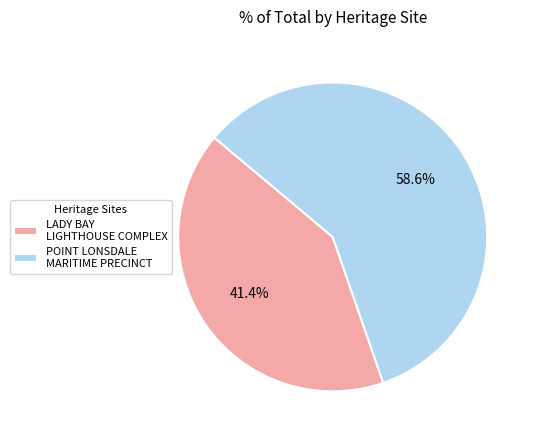

Does any single category account for the majority?

Yes